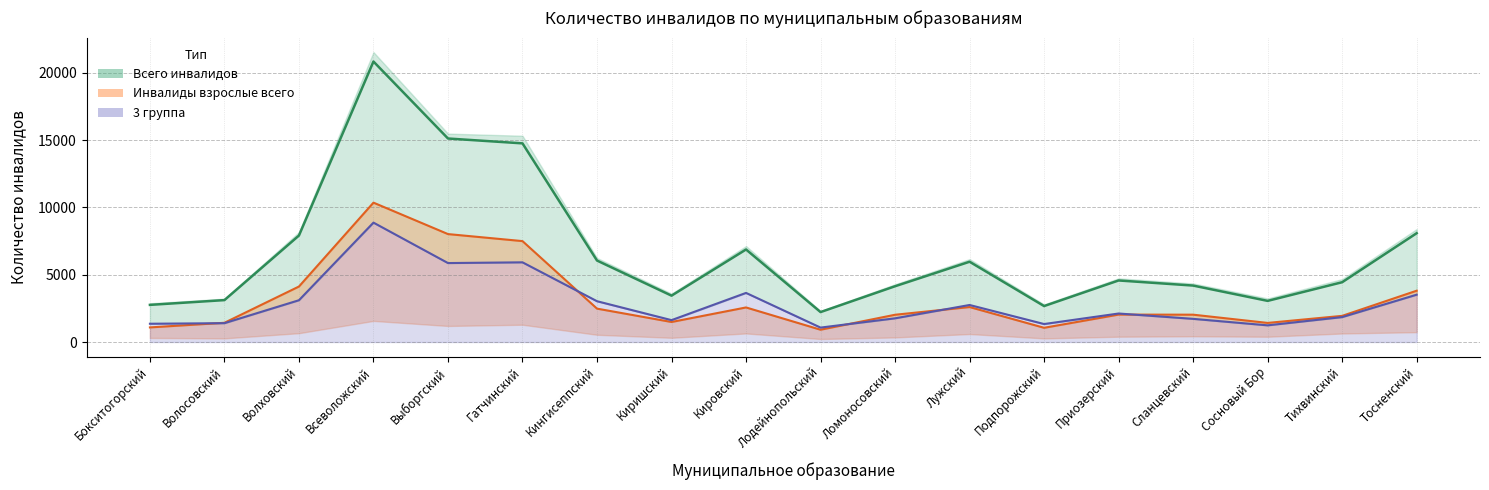

What is the label of the 15th point from the left?

Сланцевский